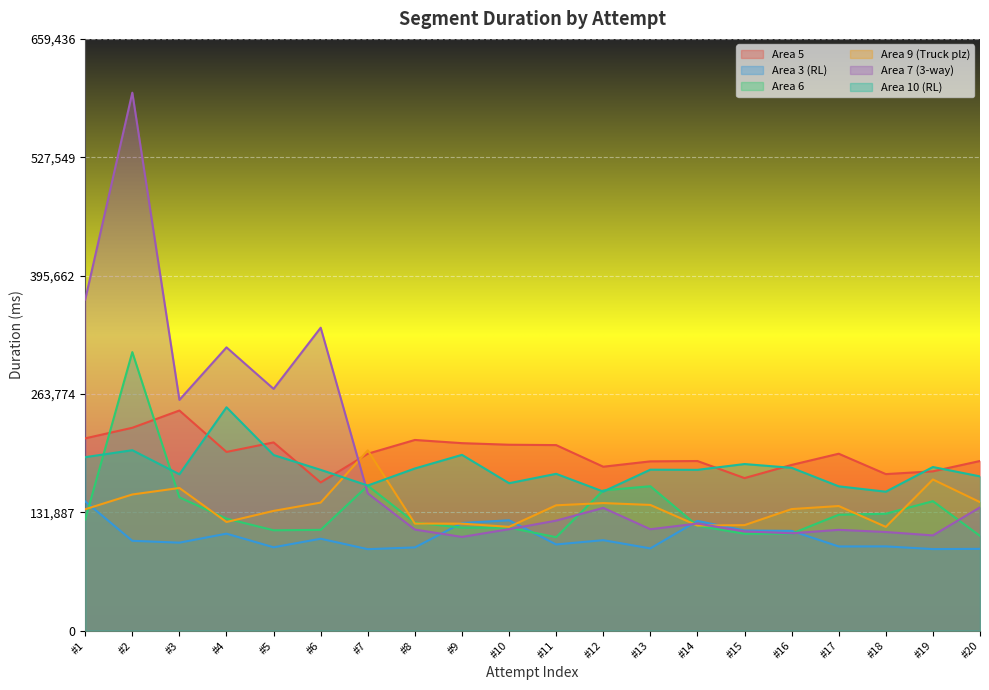

Does the chart display data point markers on the line(s)?

No